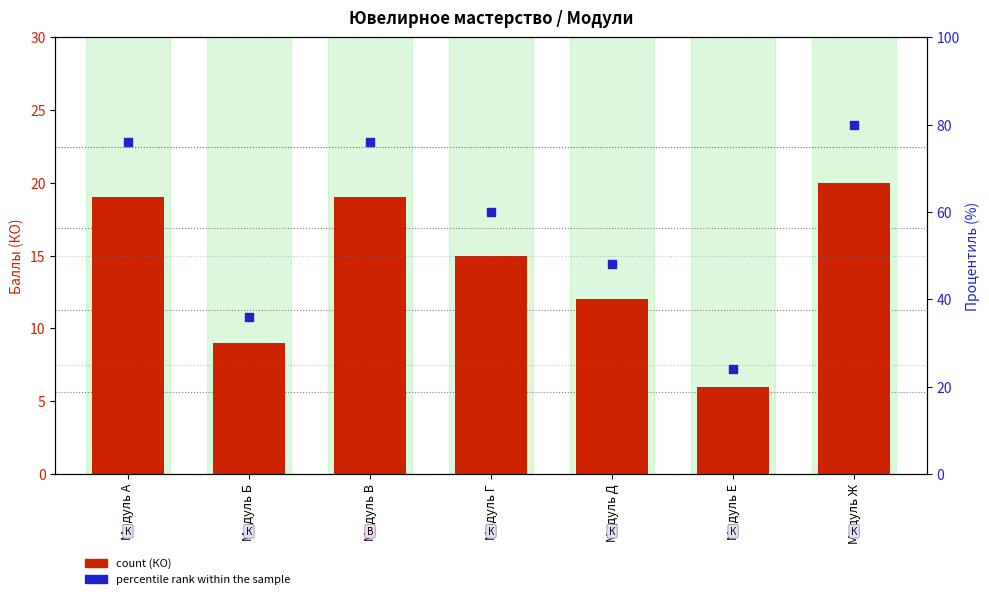

What is the total value across all series at Модуль Е?

30